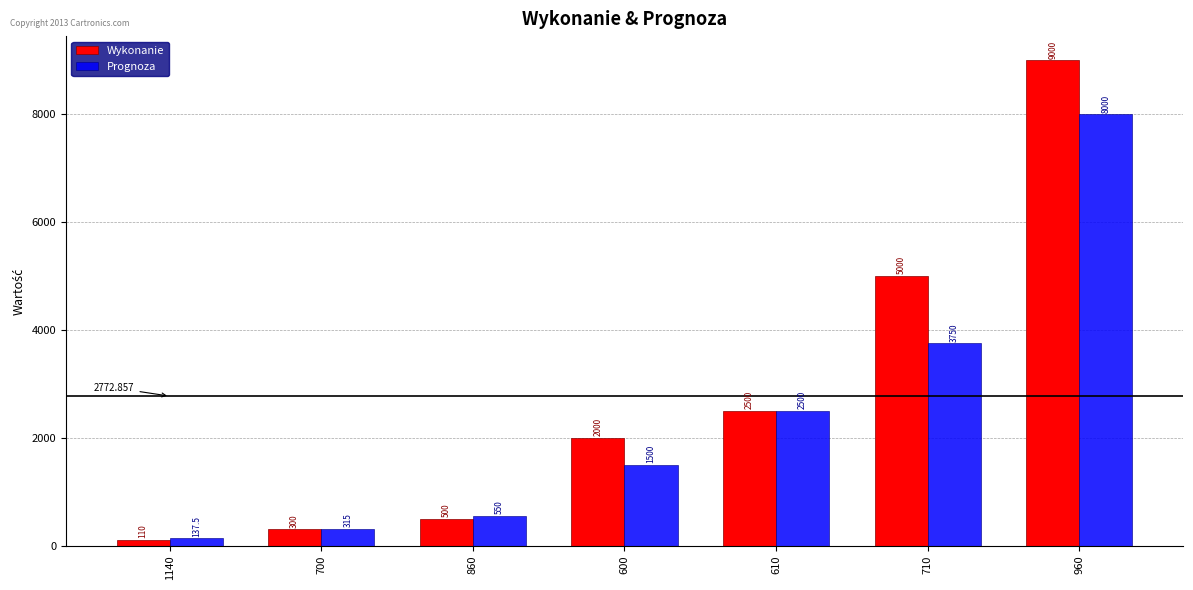

List the series in order of their peak value, highest first.

Wykonanie, Prognoza